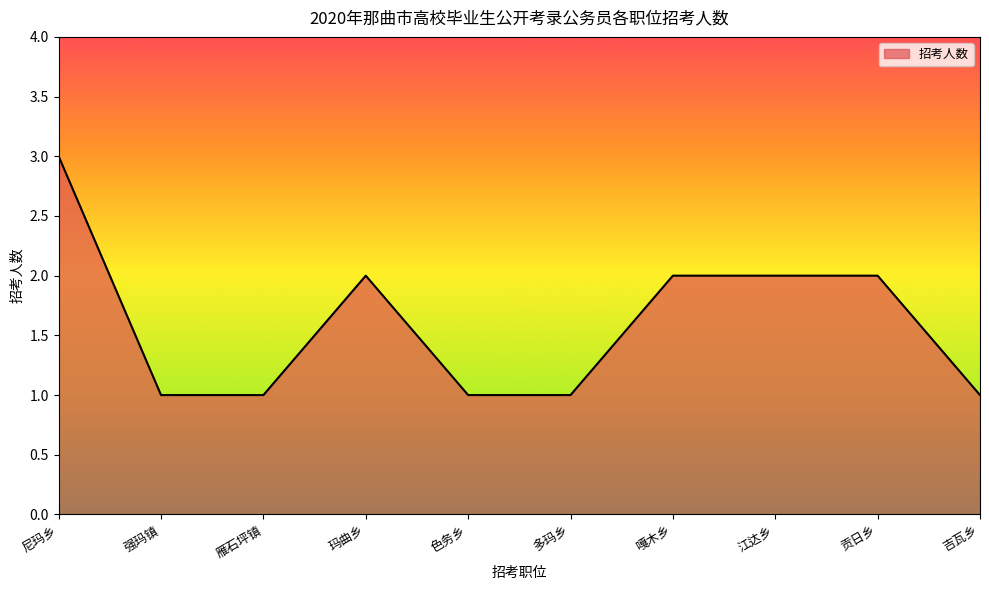

What is the change in value from 尼玛乡 to 色务乡?

-2